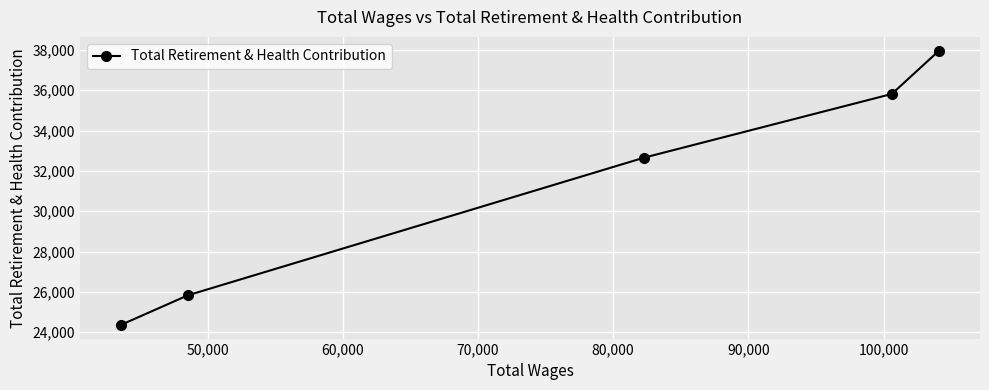

What is the average value?

31324